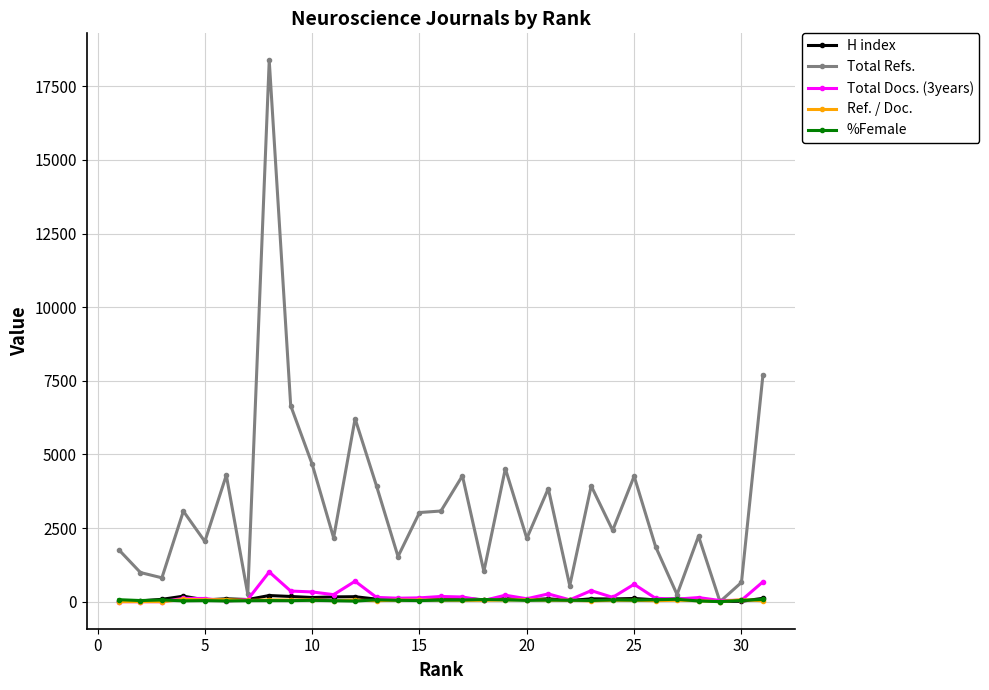

Which series has the widest spread of values?

Total Refs.